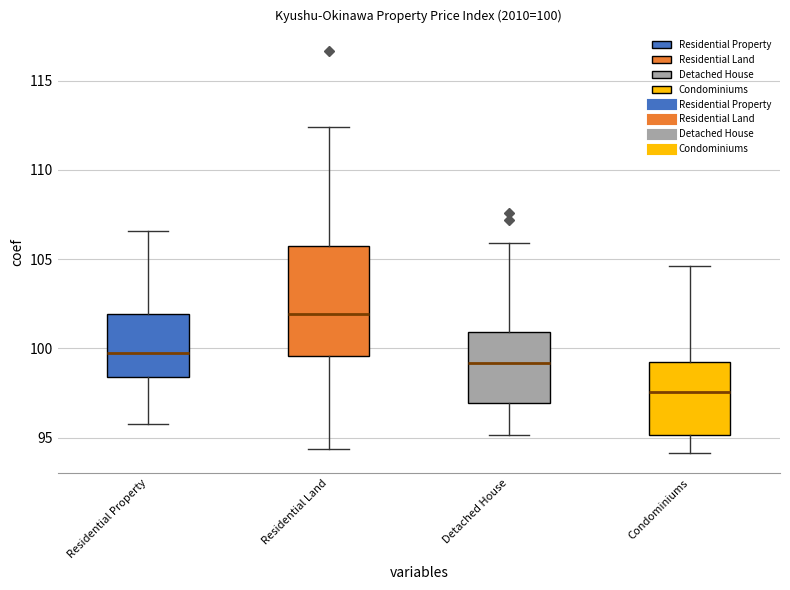

Which box's median line is the lowest?

Condominiums